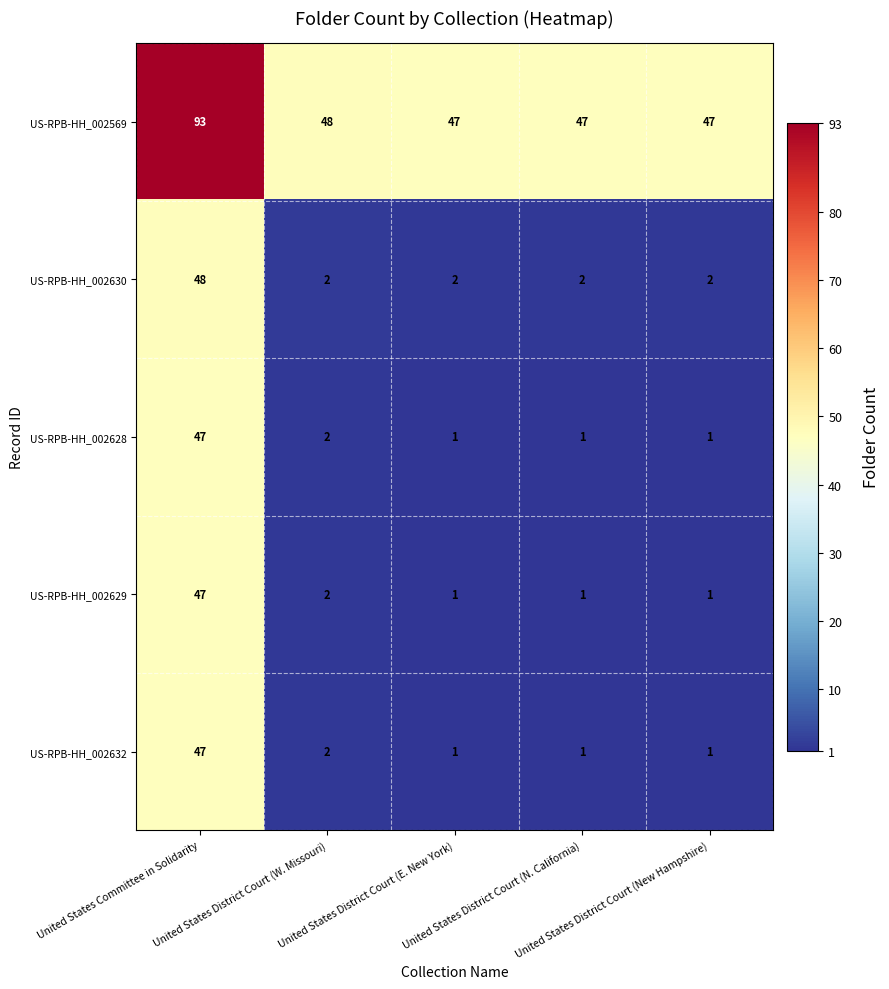

What is the maximum value shown in the chart?

93